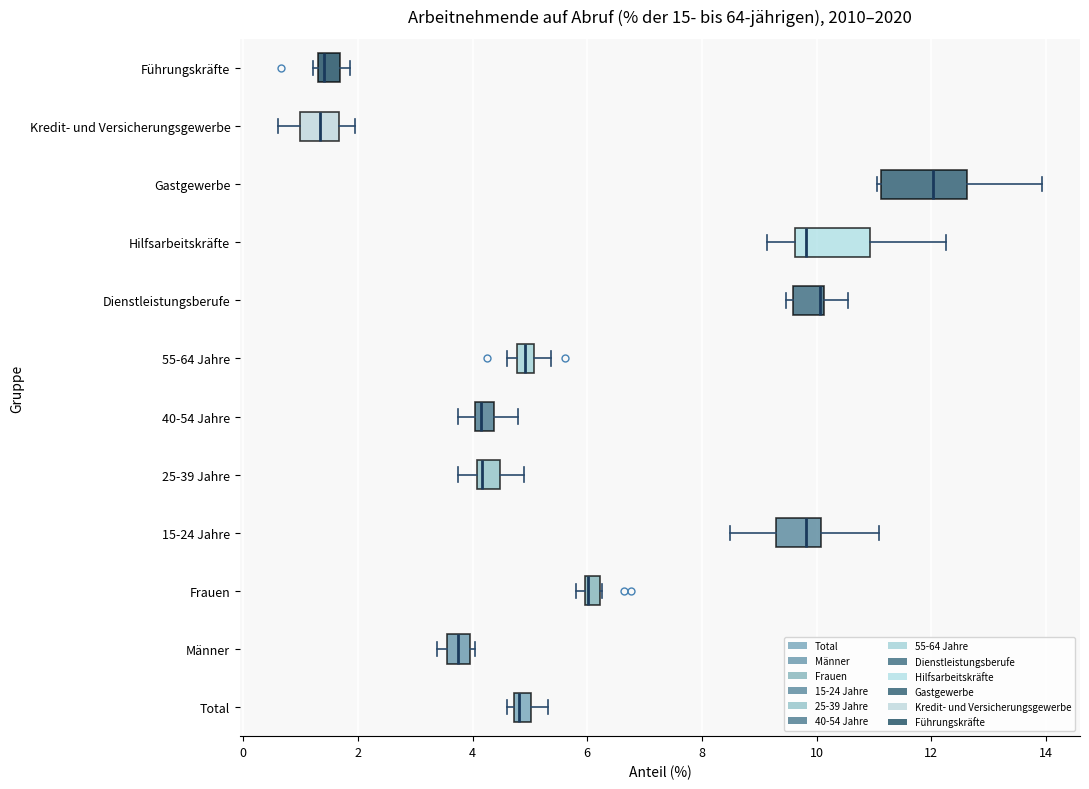

Where is the left edge of the box for 55-64 Jahre on the x-axis? The values are not printed on the chart, so give them approximately, as read against the axis.

4.8